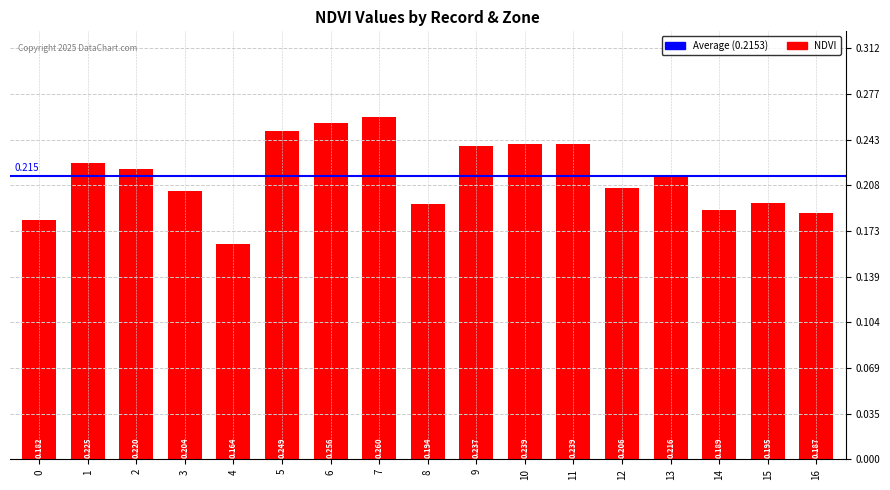

What is the sum of the values at 7 and 14?

0.4